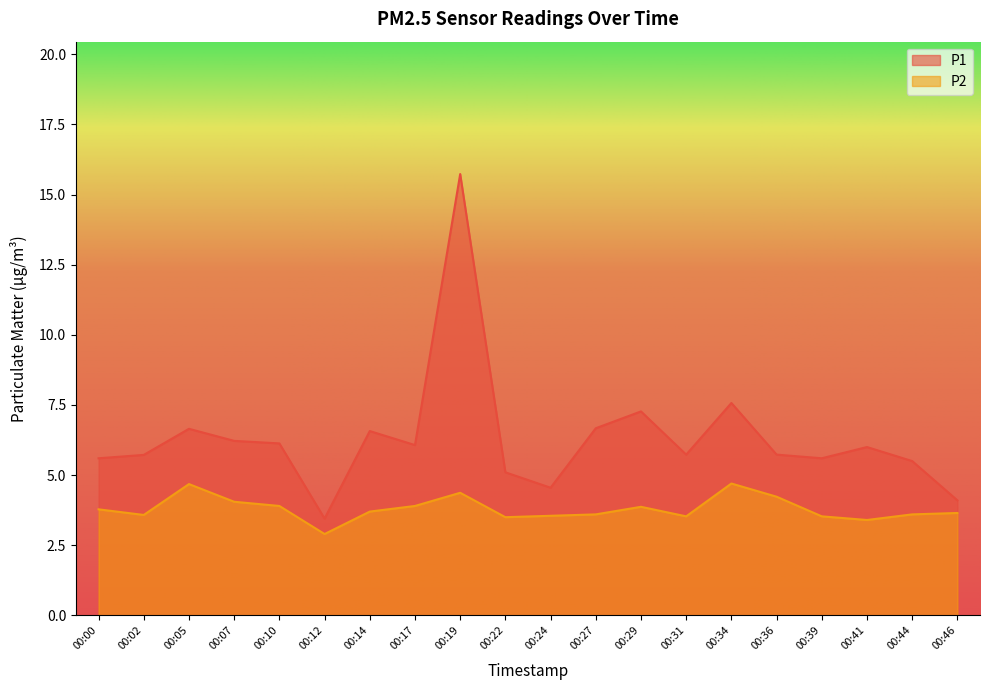

What is the approximate value of P2 at 00:02?

3.6